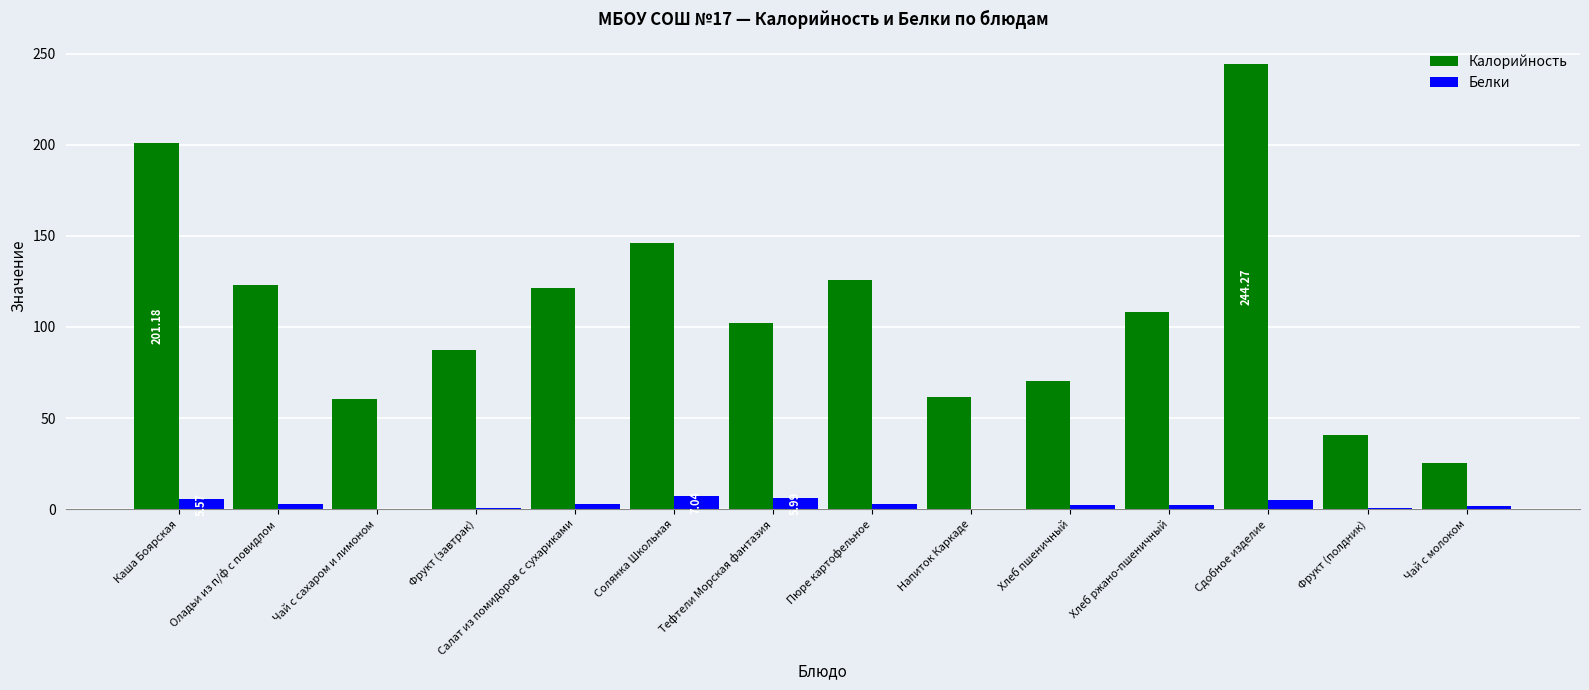

Which series has the largest range (max minus min)?

Калорийность